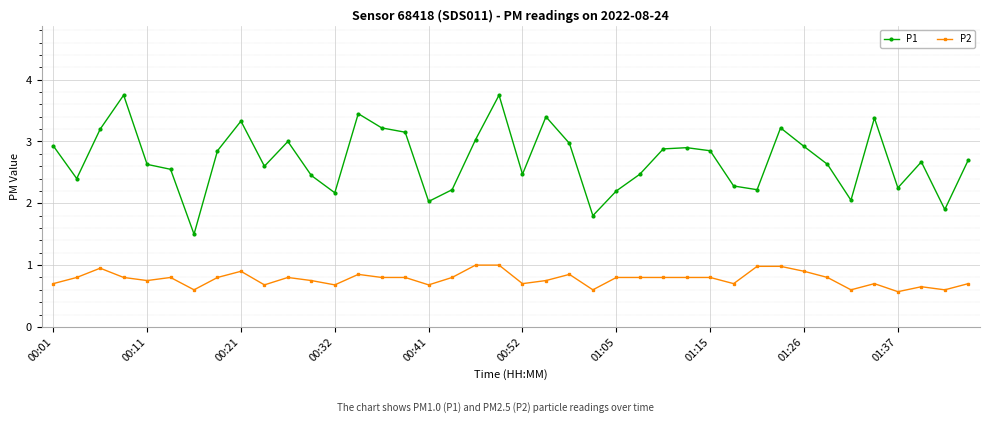

What is the value of the P1 point at the 9th from the left?

3.3